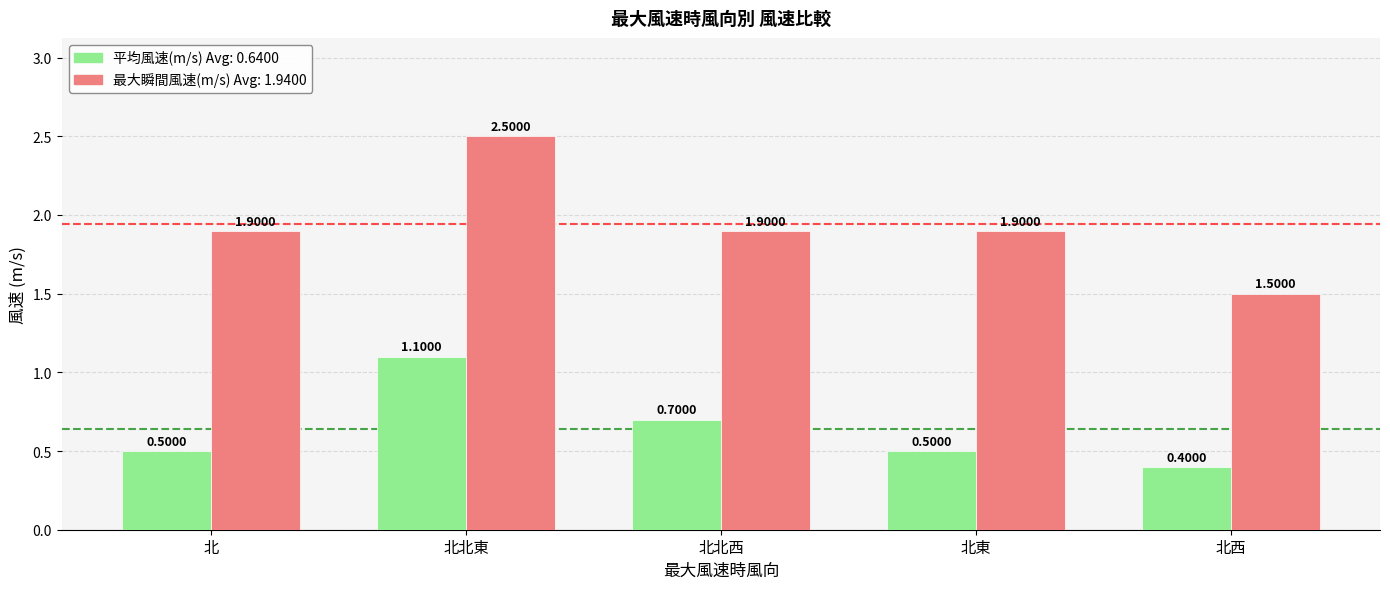

Which category has the lowest value across all series?

北西